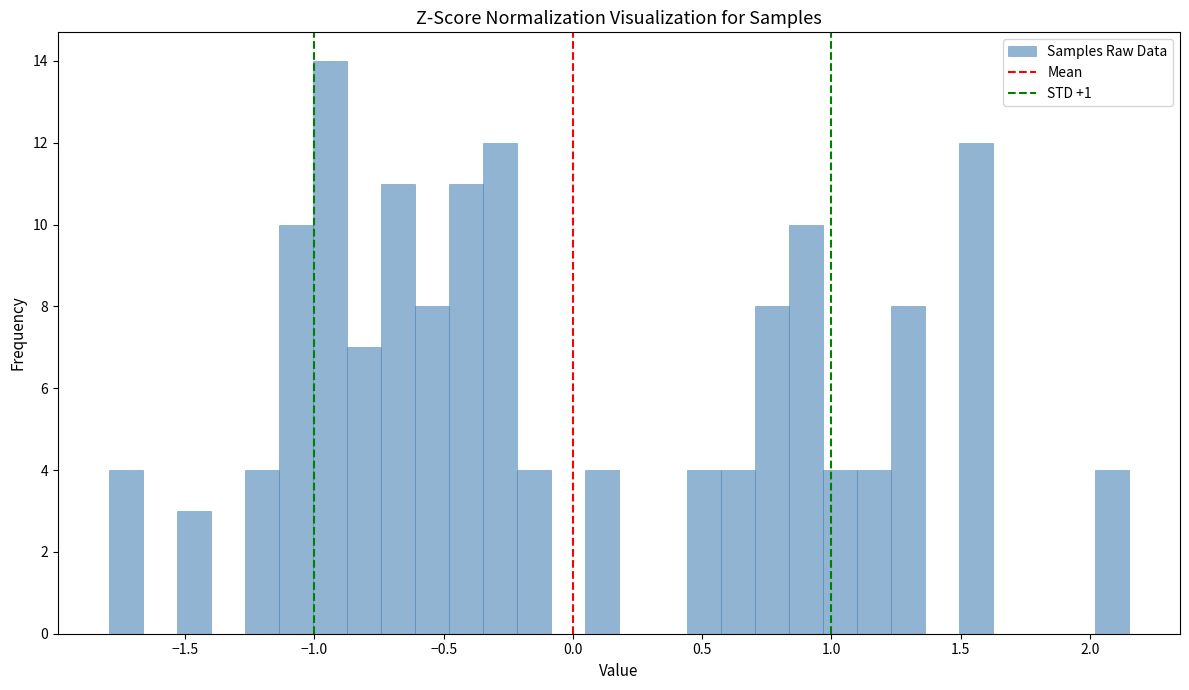

Around what value on the x-axis is the tallest bar? Give the approximate position of its centre, as read against the axis.

-0.95